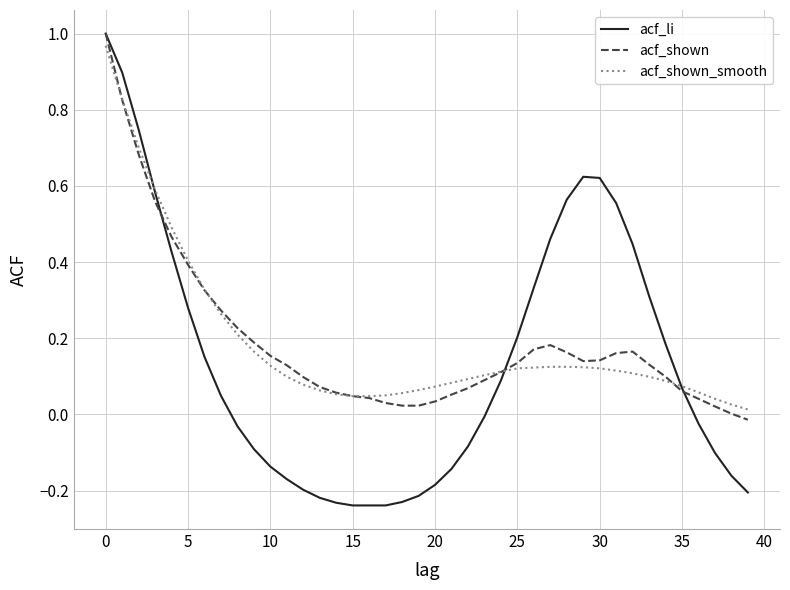

Which series has the largest range (max minus min)?

acf_li